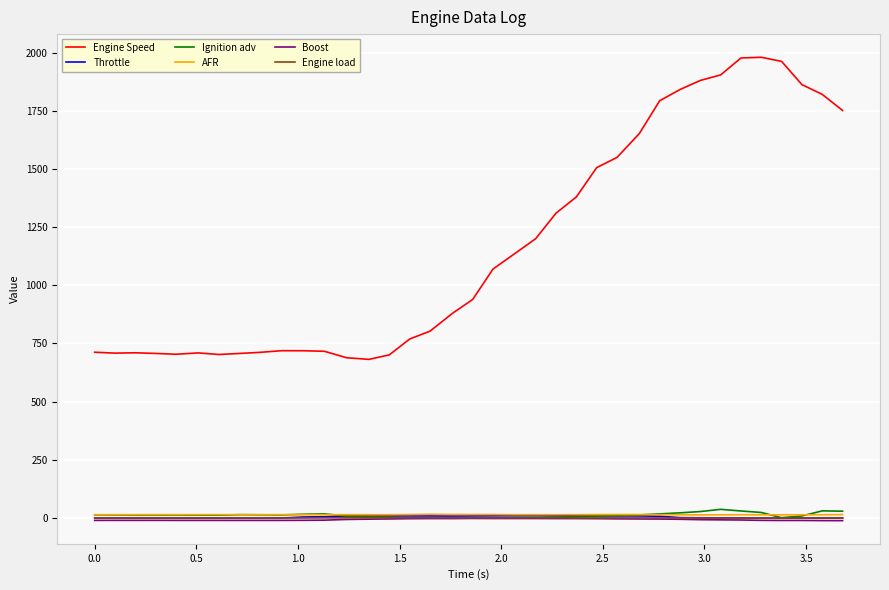

Which series has the largest total across all categories?

Engine Speed